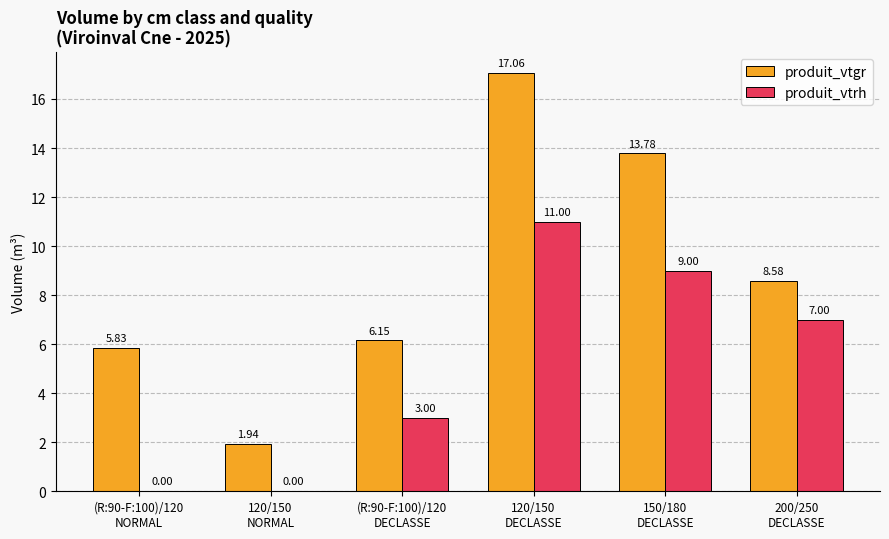

At which label does produit_vtrh first exceed 7?

120/150
DECLASSE